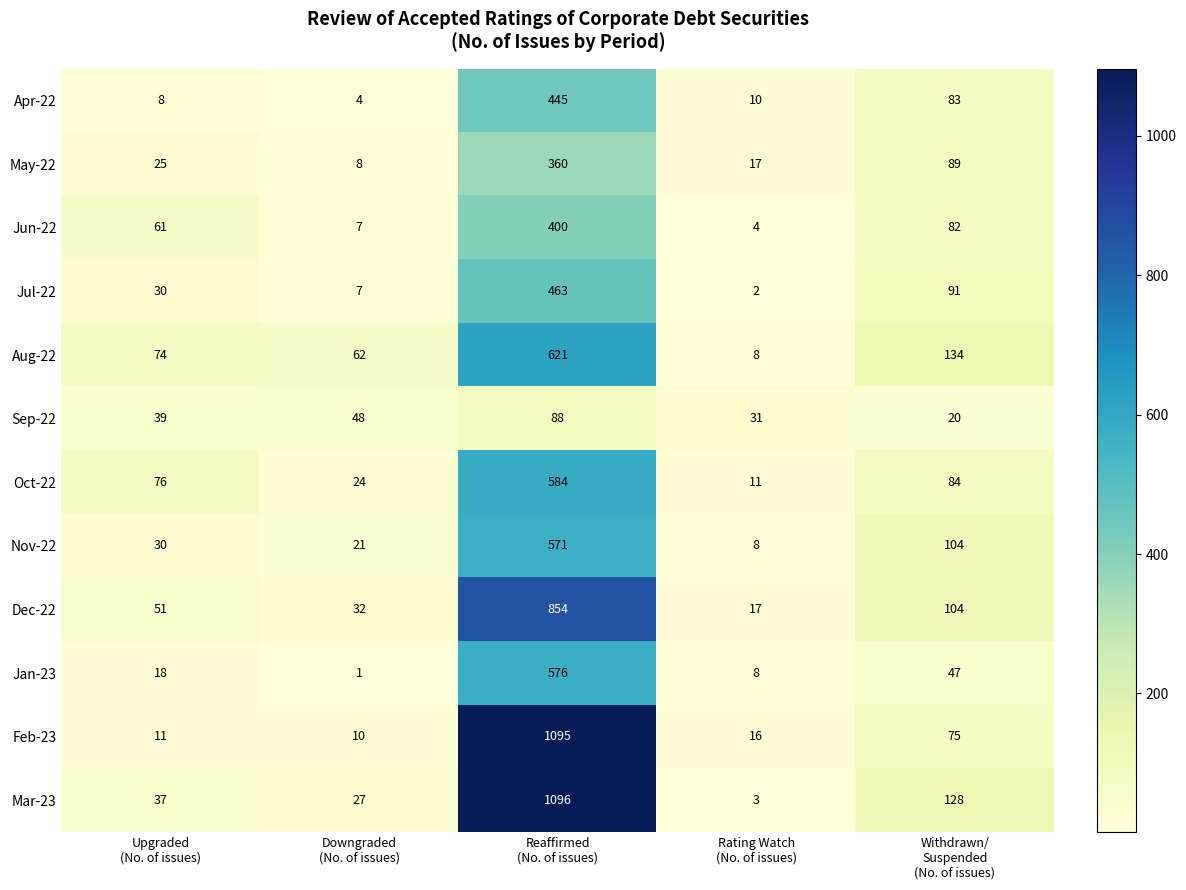

Which series has the largest range (max minus min)?

Mar-23